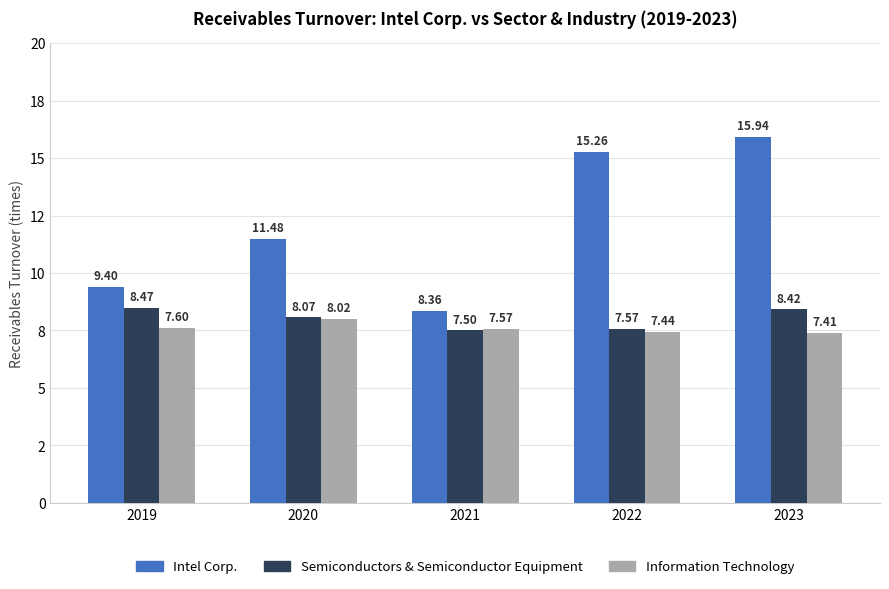

Which series has the widest spread of values?

Intel Corp.